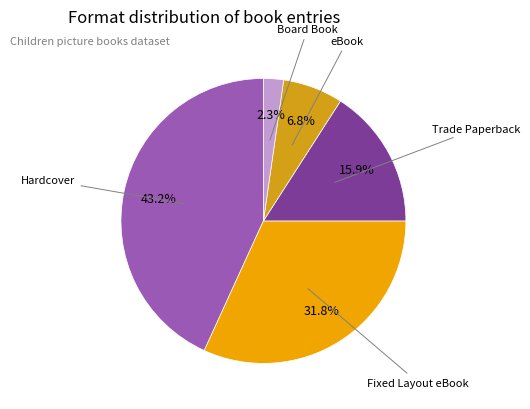

How many segments does this pie chart have?

5